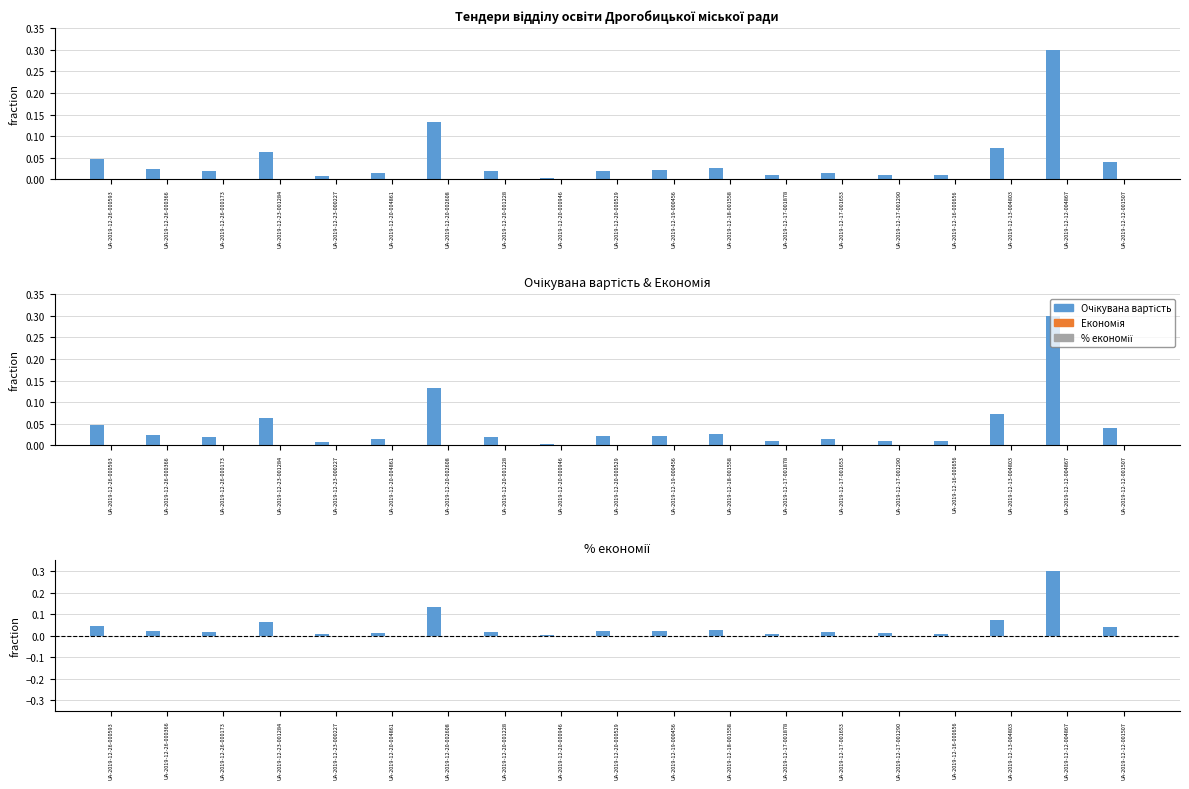

Reading right to left, what are all the values shown in this chart?

Очікувана вартість: UA-2019-12-12-001507=0.0	UA-2019-12-12-004867=0.3	UA-2019-12-13-004803=0.1	UA-2019-12-16-000656=0.0	UA-2019-12-17-001290=0.0	UA-2019-12-17-001653=0.0	UA-2019-12-17-001878=0.0	UA-2019-12-18-001558=0.0	UA-2019-12-19-000456=0.0	UA-2019-12-20-000529=0.0	UA-2019-12-20-000946=0.0	UA-2019-12-20-001228=0.0	UA-2019-12-20-002608=0.1	UA-2019-12-20-004861=0.0	UA-2019-12-23-000227=0.0	UA-2019-12-23-001284=0.1	UA-2019-12-26-000173=0.0	UA-2019-12-26-000366=0.0	UA-2019-12-26-000593=0.0
Економія: UA-2019-12-12-001507=0.0	UA-2019-12-12-004867=0.0	UA-2019-12-13-004803=0.0	UA-2019-12-16-000656=0.0	UA-2019-12-17-001290=0.0	UA-2019-12-17-001653=0.0	UA-2019-12-17-001878=0.0	UA-2019-12-18-001558=0.0	UA-2019-12-19-000456=0.0	UA-2019-12-20-000529=0.0	UA-2019-12-20-000946=0.0	UA-2019-12-20-001228=0.0	UA-2019-12-20-002608=0.0	UA-2019-12-20-004861=0.0	UA-2019-12-23-000227=0.0	UA-2019-12-23-001284=0.0	UA-2019-12-26-000173=0.0	UA-2019-12-26-000366=0.0	UA-2019-12-26-000593=0.0
% економії: UA-2019-12-12-001507=0.0	UA-2019-12-12-004867=0.0	UA-2019-12-13-004803=0.0	UA-2019-12-16-000656=0.0	UA-2019-12-17-001290=0.0	UA-2019-12-17-001653=0.0	UA-2019-12-17-001878=0.0	UA-2019-12-18-001558=0.0	UA-2019-12-19-000456=0.0	UA-2019-12-20-000529=0.0	UA-2019-12-20-000946=0.0	UA-2019-12-20-001228=0.0	UA-2019-12-20-002608=0.0	UA-2019-12-20-004861=0.0	UA-2019-12-23-000227=0.0	UA-2019-12-23-001284=0.0	UA-2019-12-26-000173=0.0	UA-2019-12-26-000366=0.0	UA-2019-12-26-000593=0.0